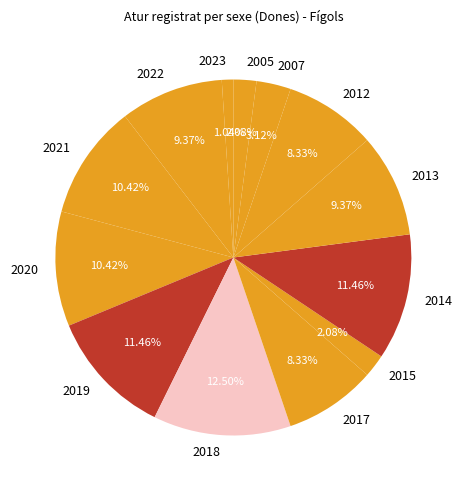

What is the largest slice in the pie chart?

2018